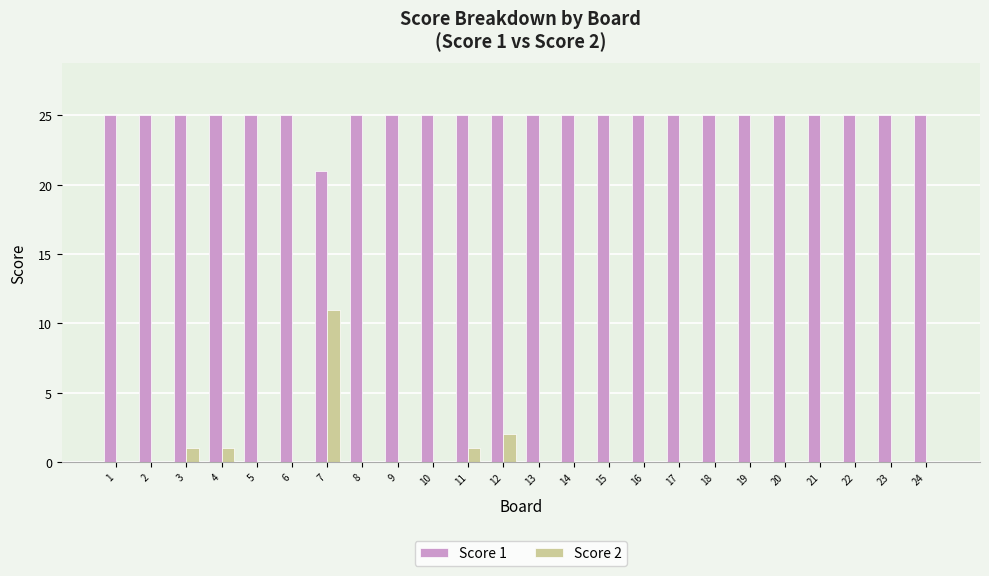

Which series has the largest total across all categories?

Score 1